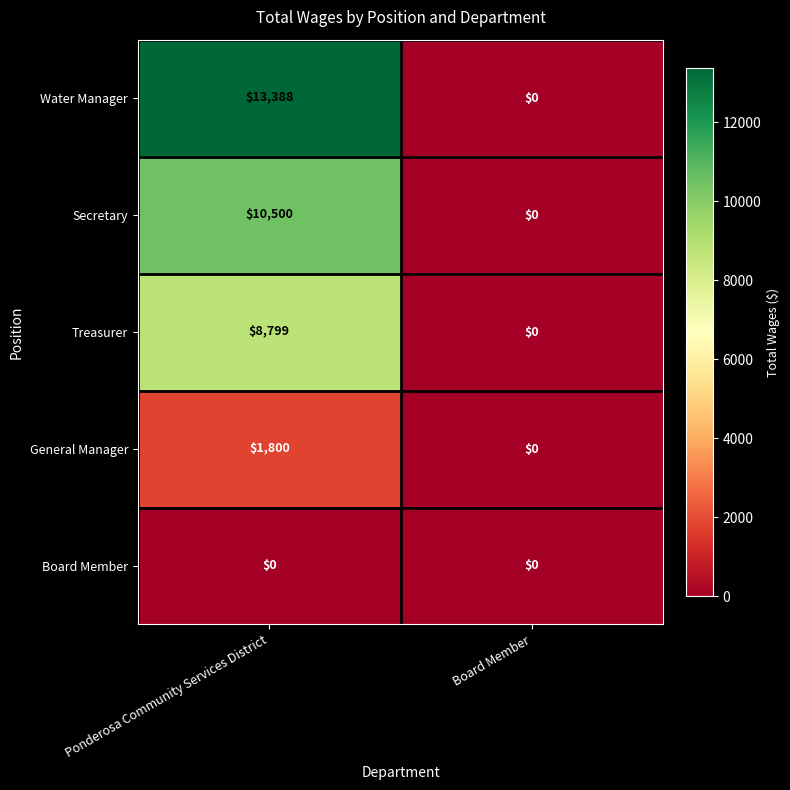

How many distinct data groups are displayed?

5